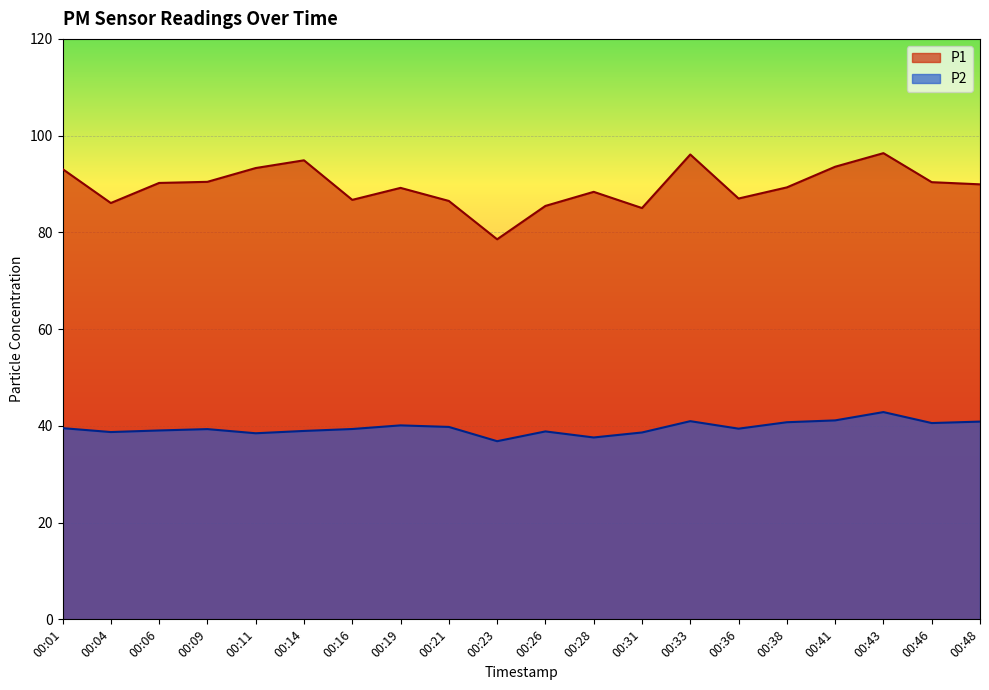

What is the value of the P2 point at the 2nd from the left?

38.7